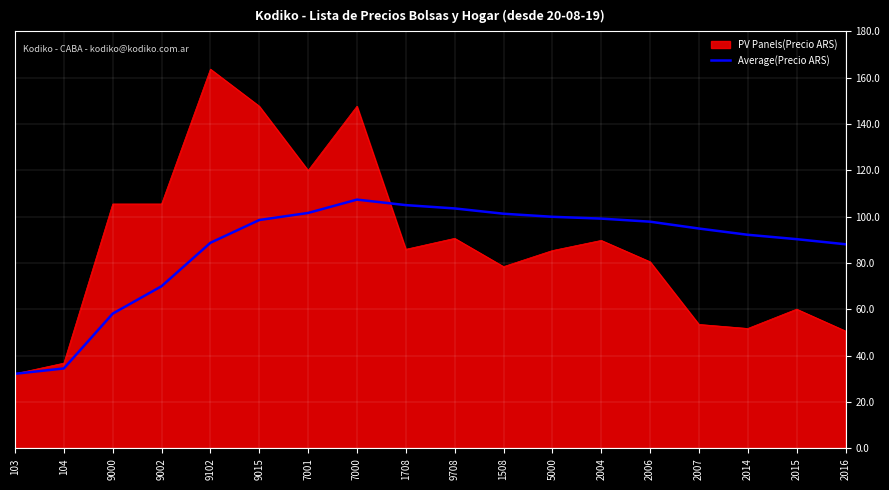

What value does the Average(Precio ARS) series have at 2015?

90.3